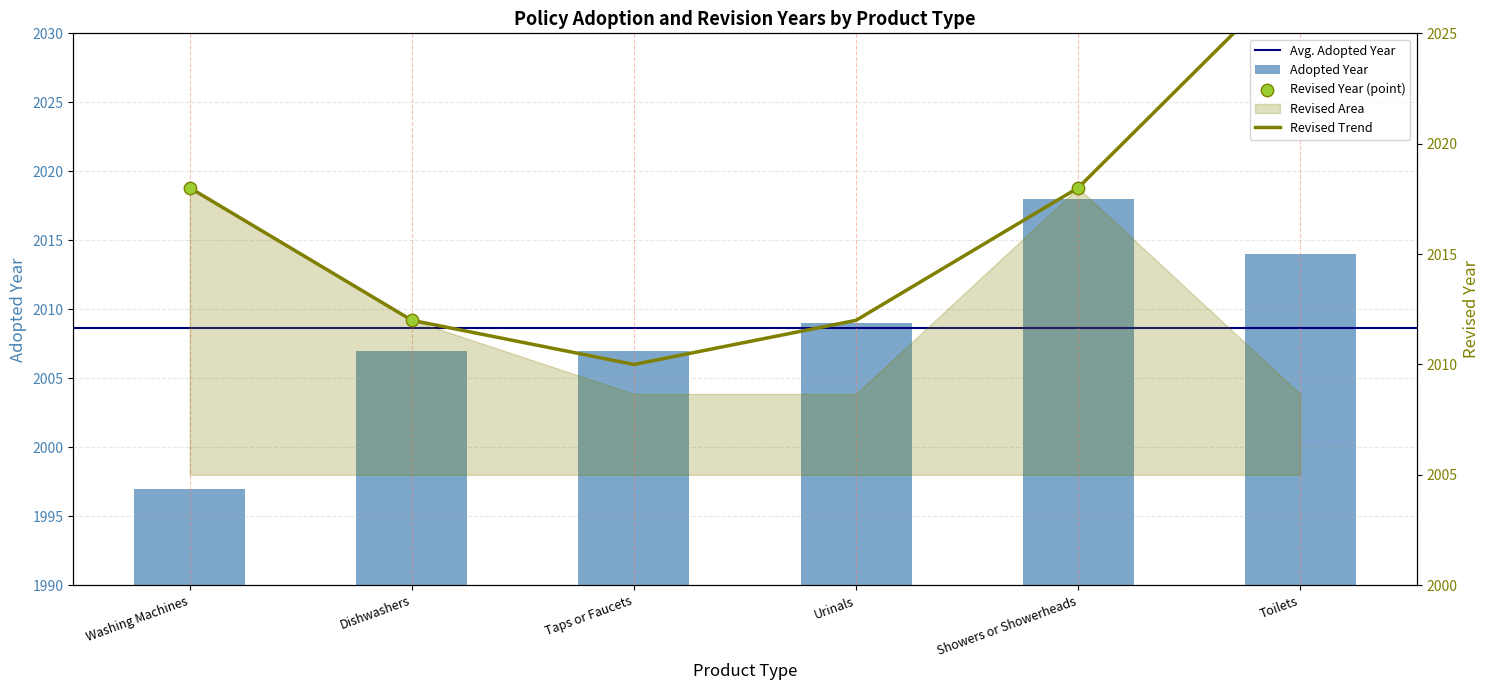

Between Showers or Showerheads and Dishwashers, which is larger?

Showers or Showerheads